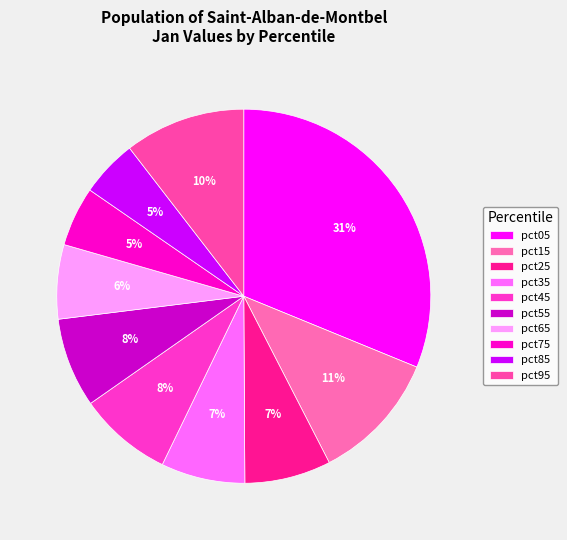

How many segments does this pie chart have?

10